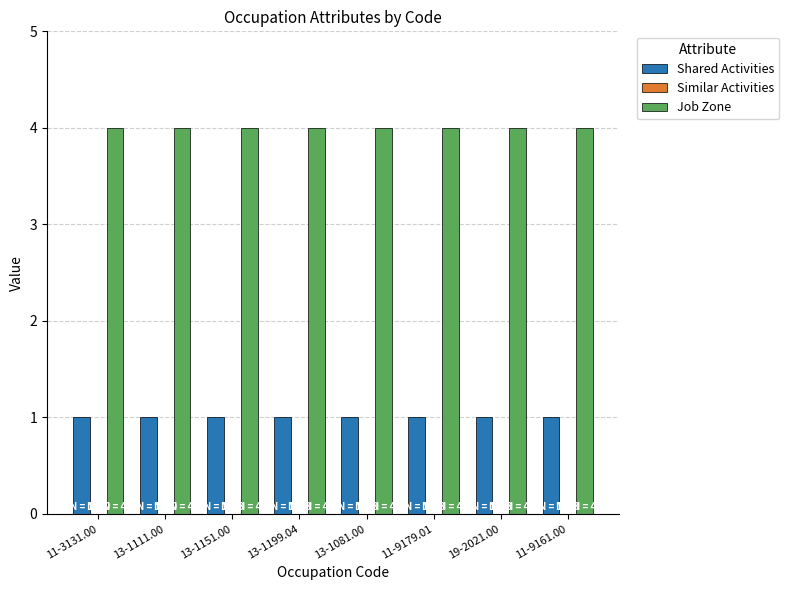

What is the sum of all Shared Activities values?

8